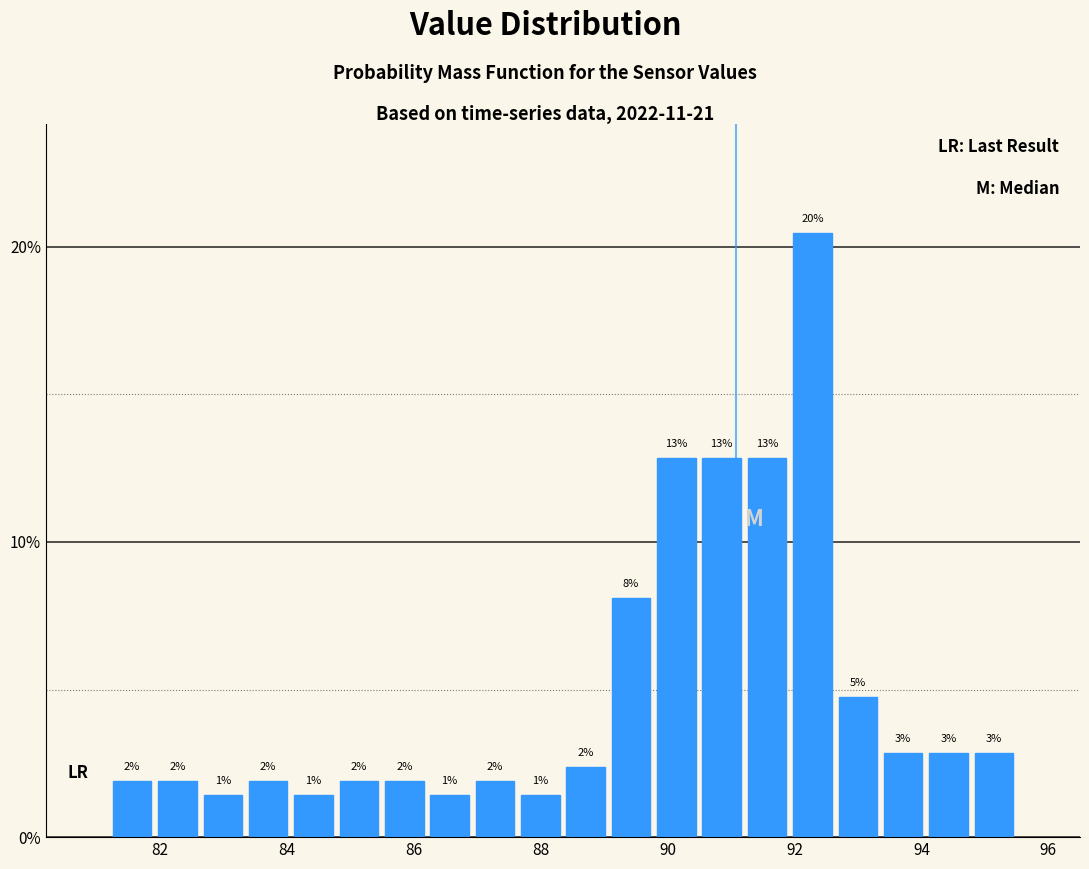

Around what value on the x-axis is the tallest bar? Give the approximate position of its centre, as read against the axis.

92.2